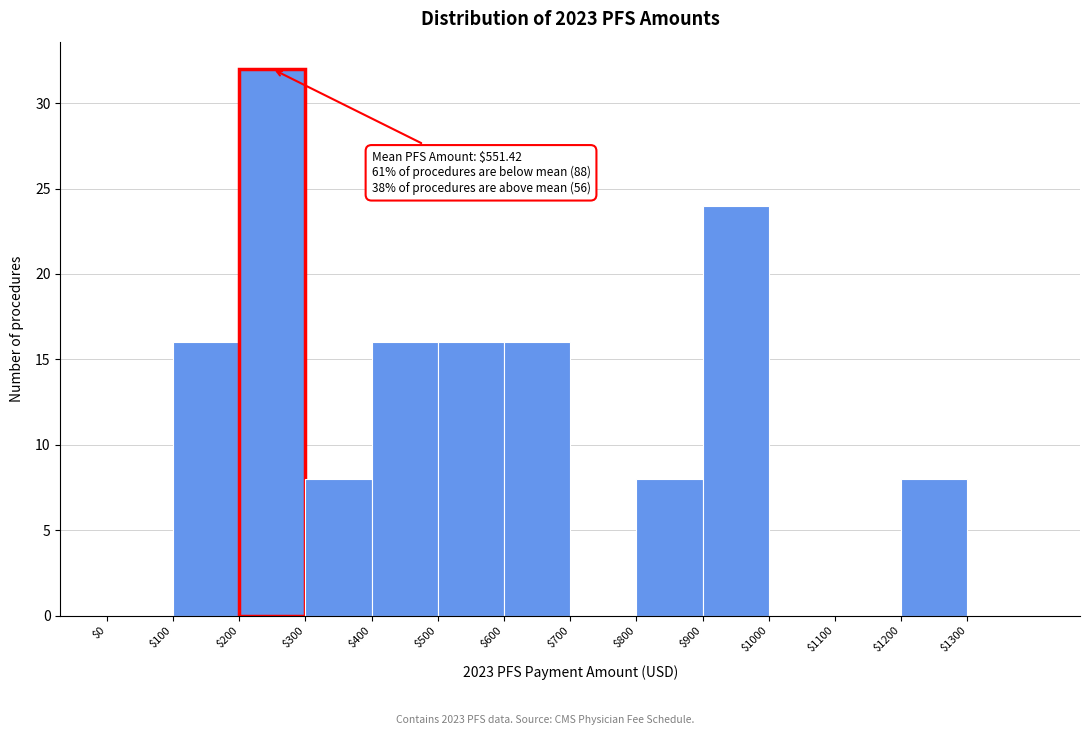

Which range on the x-axis has the tallest bar?

200 to 300